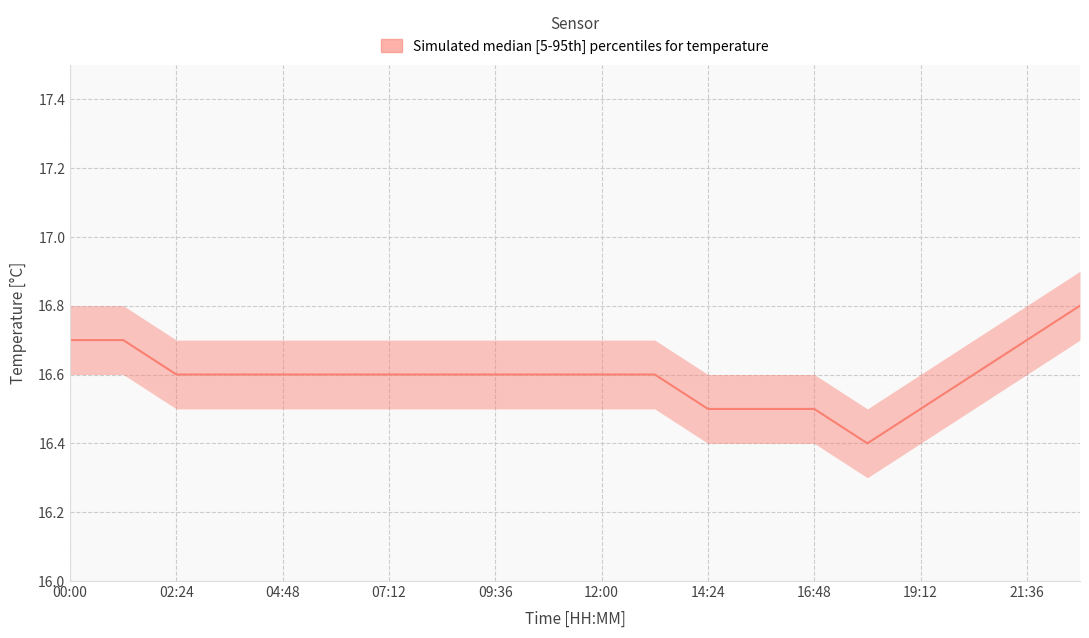

Reading left to right, list all the values displayed in this chart.

temperature_upper: 00:00=16.8	01:12=16.8	02:24=16.7	03:36=16.7	04:48=16.7	06:00=16.7	07:12=16.7	08:24=16.7	09:36=16.7	10:48=16.7	12:00=16.7	13:12=16.7	14:24=16.6	15:36=16.6	16:48=16.6	18:00=16.5	19:12=16.6	20:24=16.7	21:36=16.8	22:48=16.9
temperature_lower: 00:00=16.6	01:12=16.6	02:24=16.5	03:36=16.5	04:48=16.5	06:00=16.5	07:12=16.5	08:24=16.5	09:36=16.5	10:48=16.5	12:00=16.5	13:12=16.5	14:24=16.4	15:36=16.4	16:48=16.4	18:00=16.3	19:12=16.4	20:24=16.5	21:36=16.6	22:48=16.7
temperature_median: 00:00=16.7	01:12=16.7	02:24=16.6	03:36=16.6	04:48=16.6	06:00=16.6	07:12=16.6	08:24=16.6	09:36=16.6	10:48=16.6	12:00=16.6	13:12=16.6	14:24=16.5	15:36=16.5	16:48=16.5	18:00=16.4	19:12=16.5	20:24=16.6	21:36=16.7	22:48=16.8